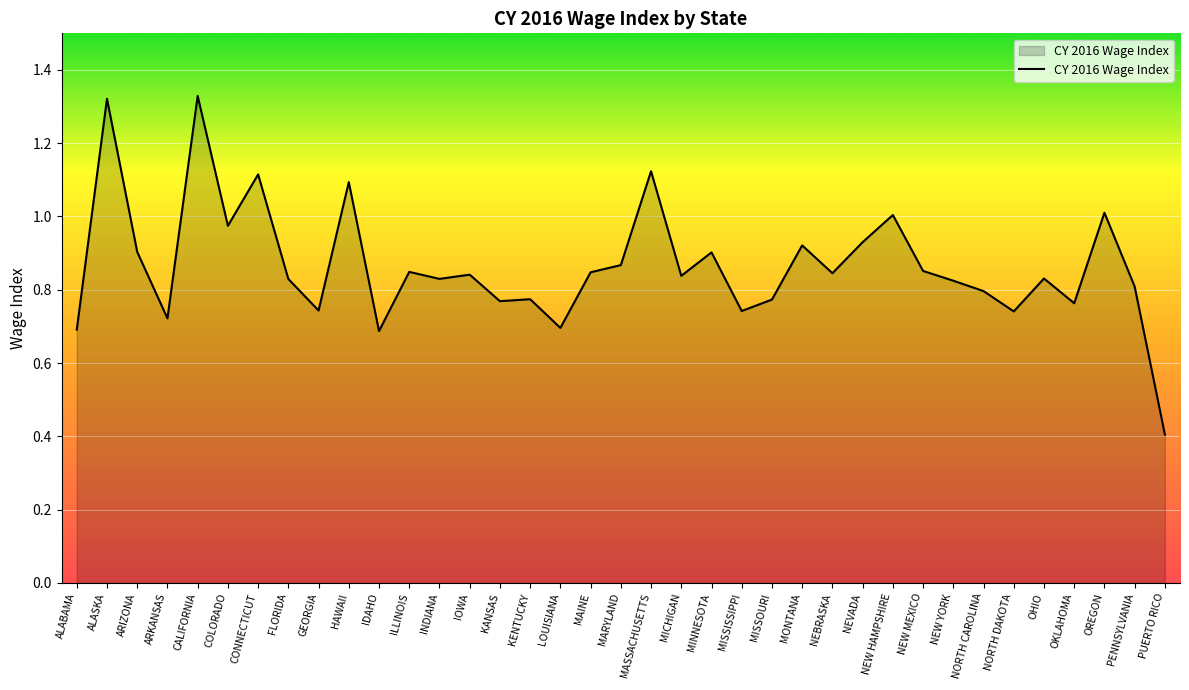

Does the chart have visible grid lines?

Yes